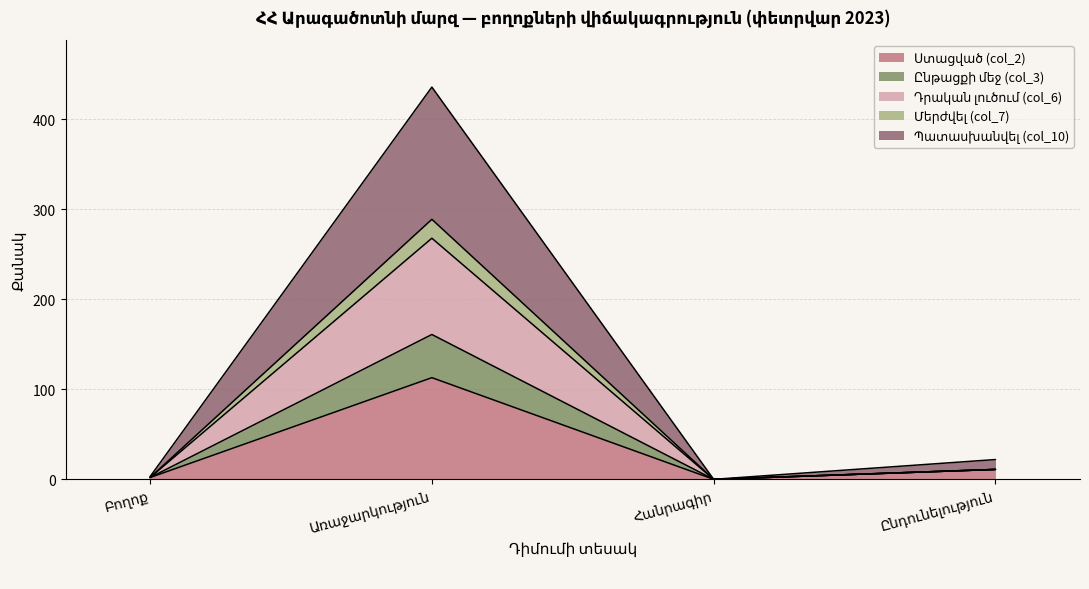

What is the difference between the highest and lowest values at Առաջարկություն?

323